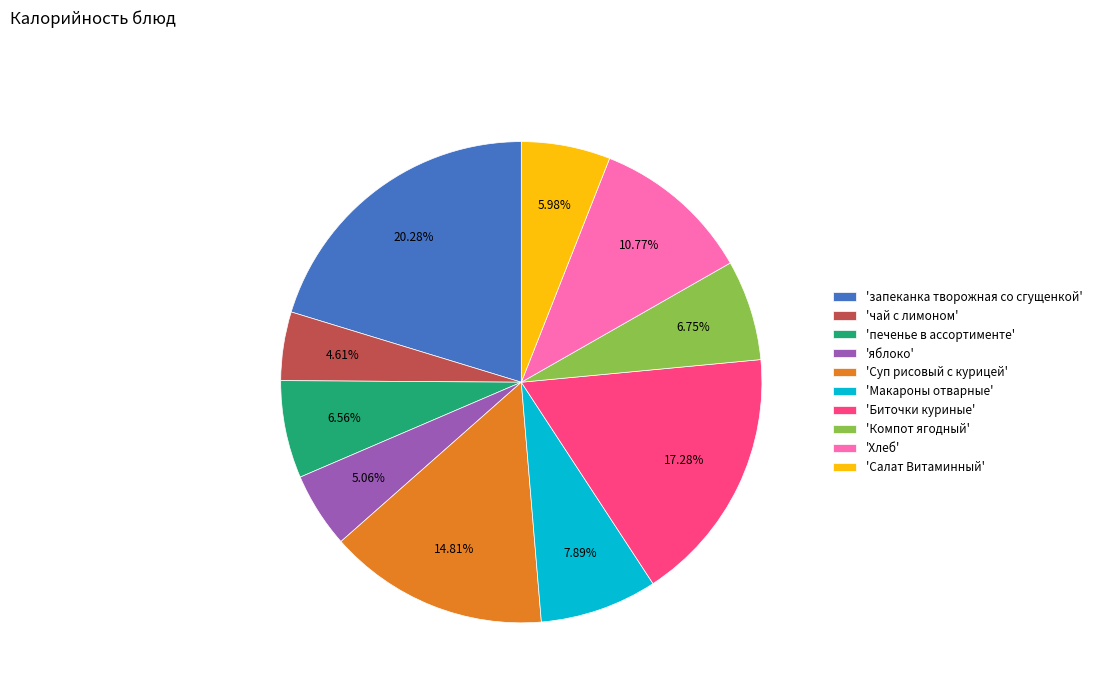

Combined, do 'запеканка творожная со сгущенкой' and 'Салат Витаминный' account for over 50%?

No